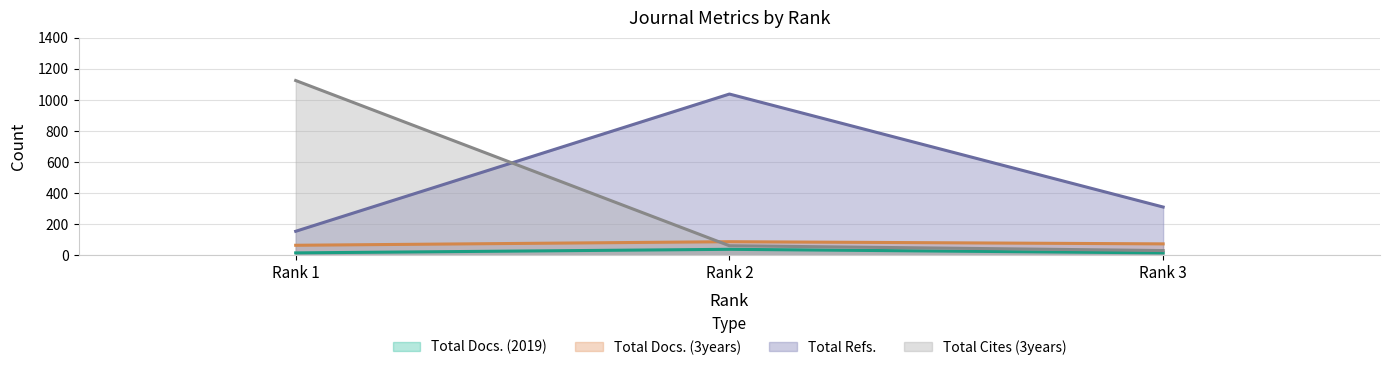

At which label is Total Docs. (3years) closest to 76?

Rank 3